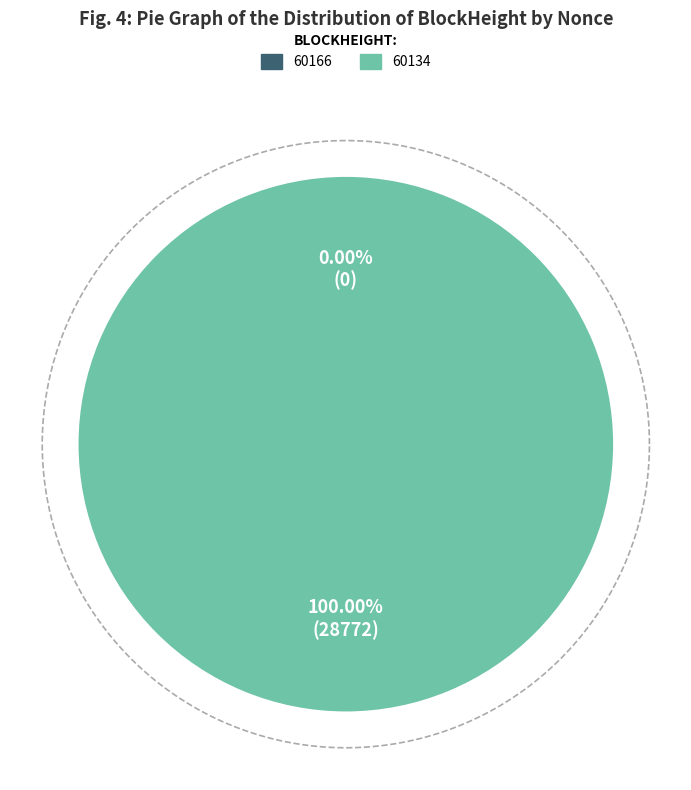

The 60166 slice represents 0% of the pie. True or false?

True